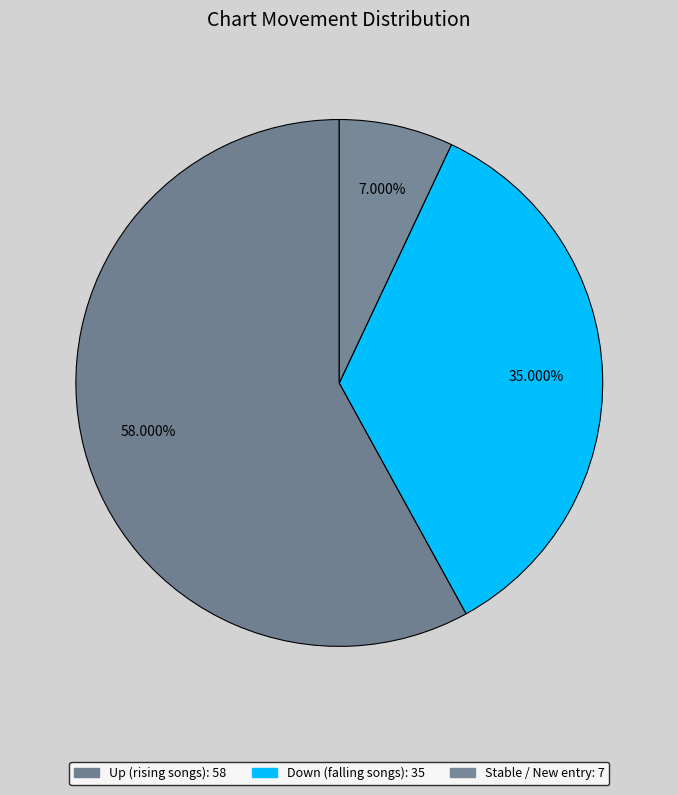

How many segments does this pie chart have?

3